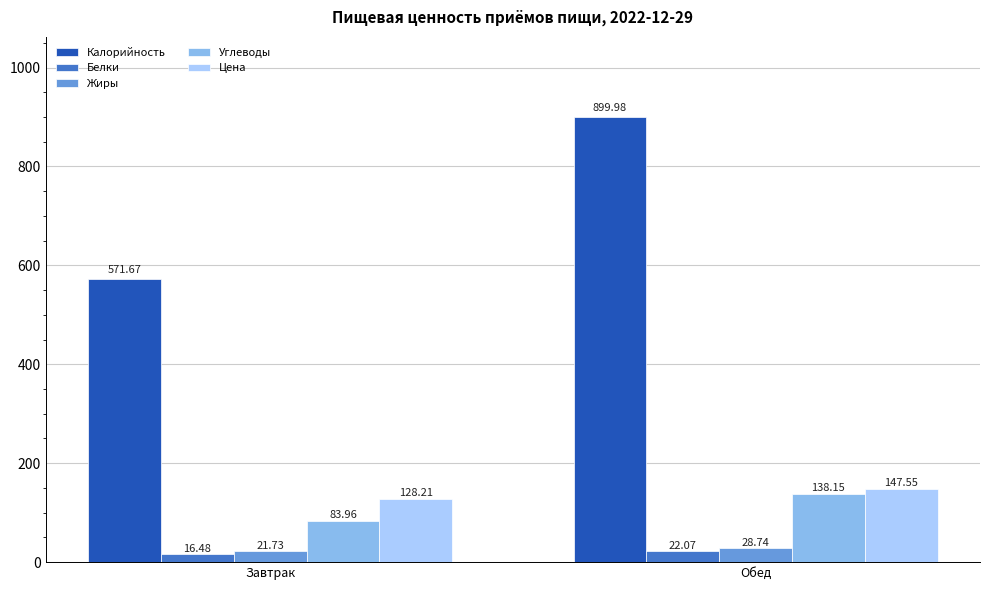

What value does the Углеводы series have at Завтрак?

84.0